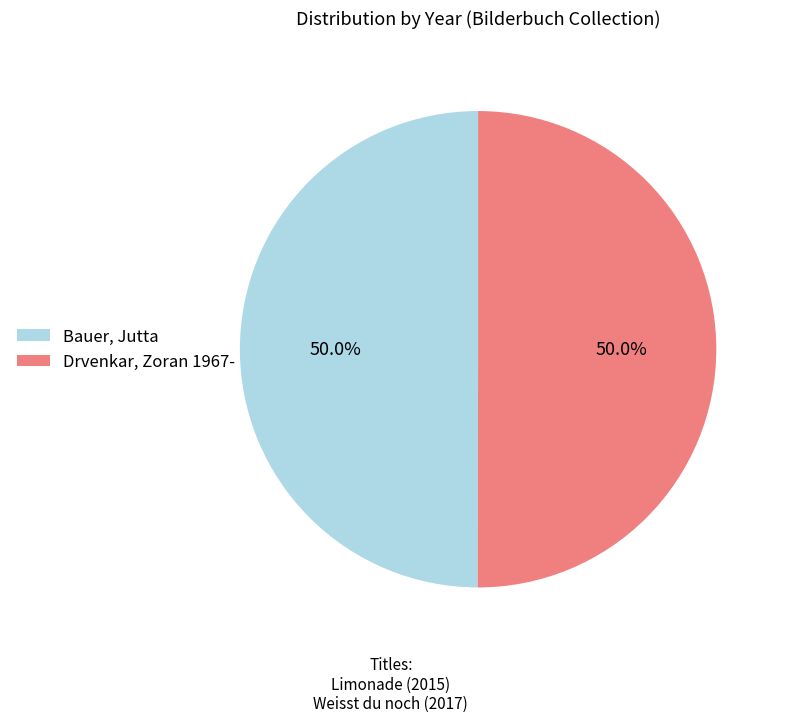

Combined, do Bauer, Jutta and Drvenkar, Zoran 1967- account for over 50%?

Yes